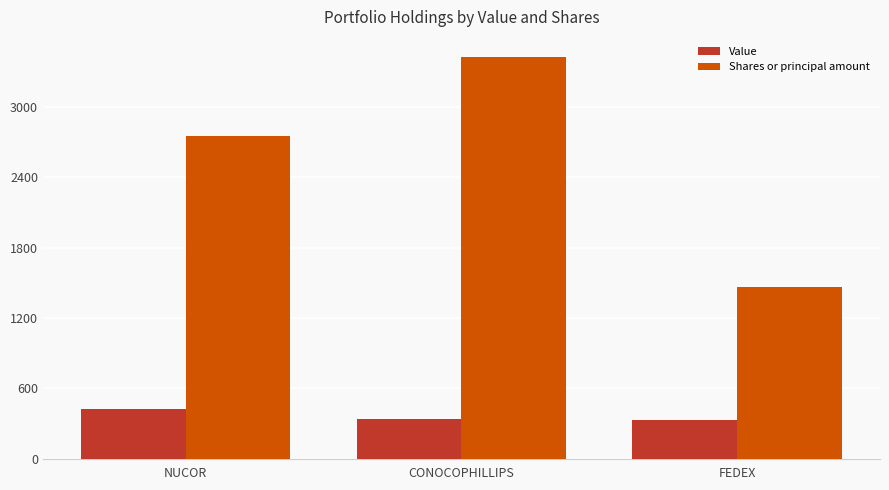

Does the chart contain stacked bars?

No